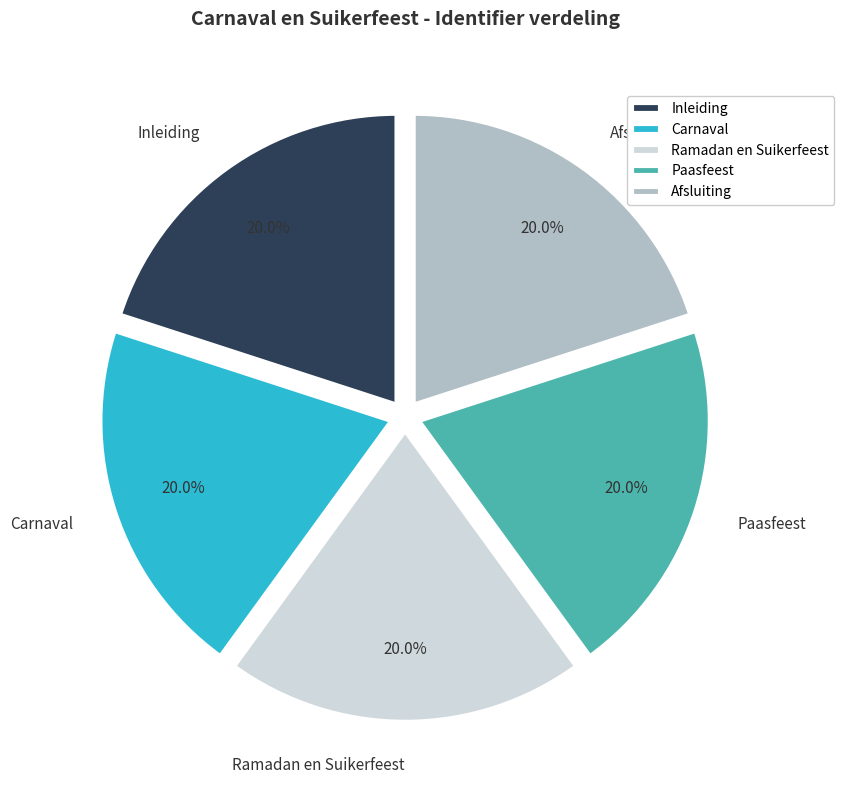

What percentage is NOT represented by Paasfeest?

80.0%